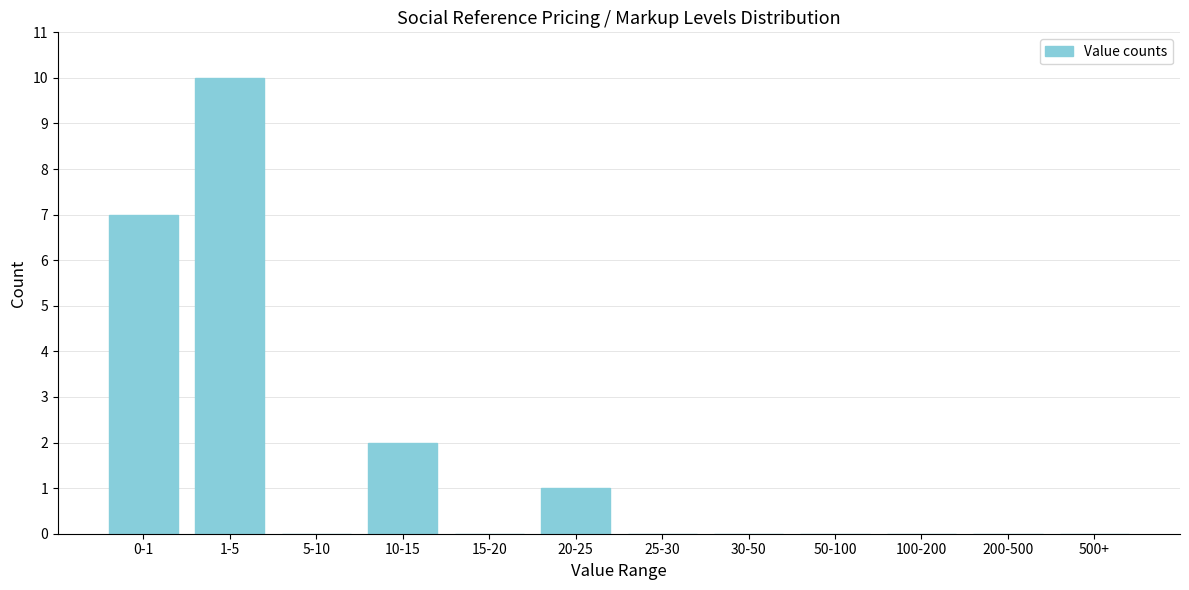

Reading left to right, transcribe all the data shown in this chart.

0-1=7	1-5=10	5-10=0	10-15=2	15-20=0	20-25=1	25-30=0	30-50=0	50-100=0	100-200=0	200-500=0	500+=0